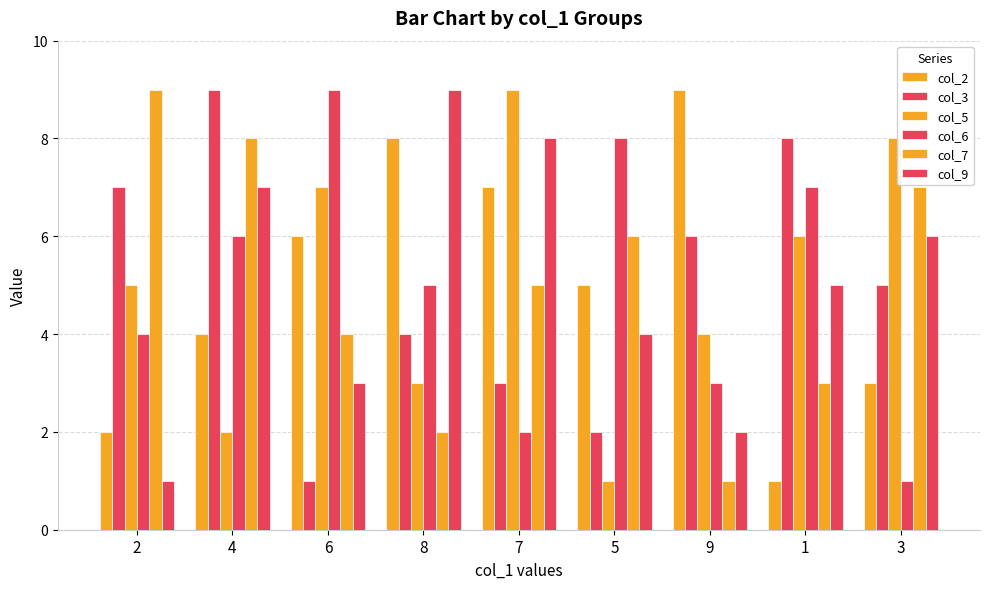

What is the lowest value of the col_9 series?

1